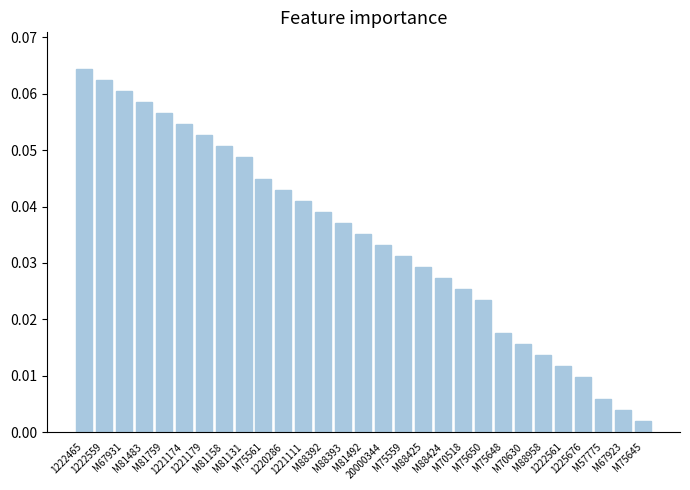

List the labels in order of value, smallest first.

M75645, M67923, M57775, 1225676, 1222561, M88958, M70630, M75648, M75650, M70518, M88424, M88425, M75559, 20000344, M81492, M88393, M88392, 1221111, 1220286, M75561, M81131, M81158, 1221179, 1221174, M81759, M81483, M67931, 1222559, 1222465